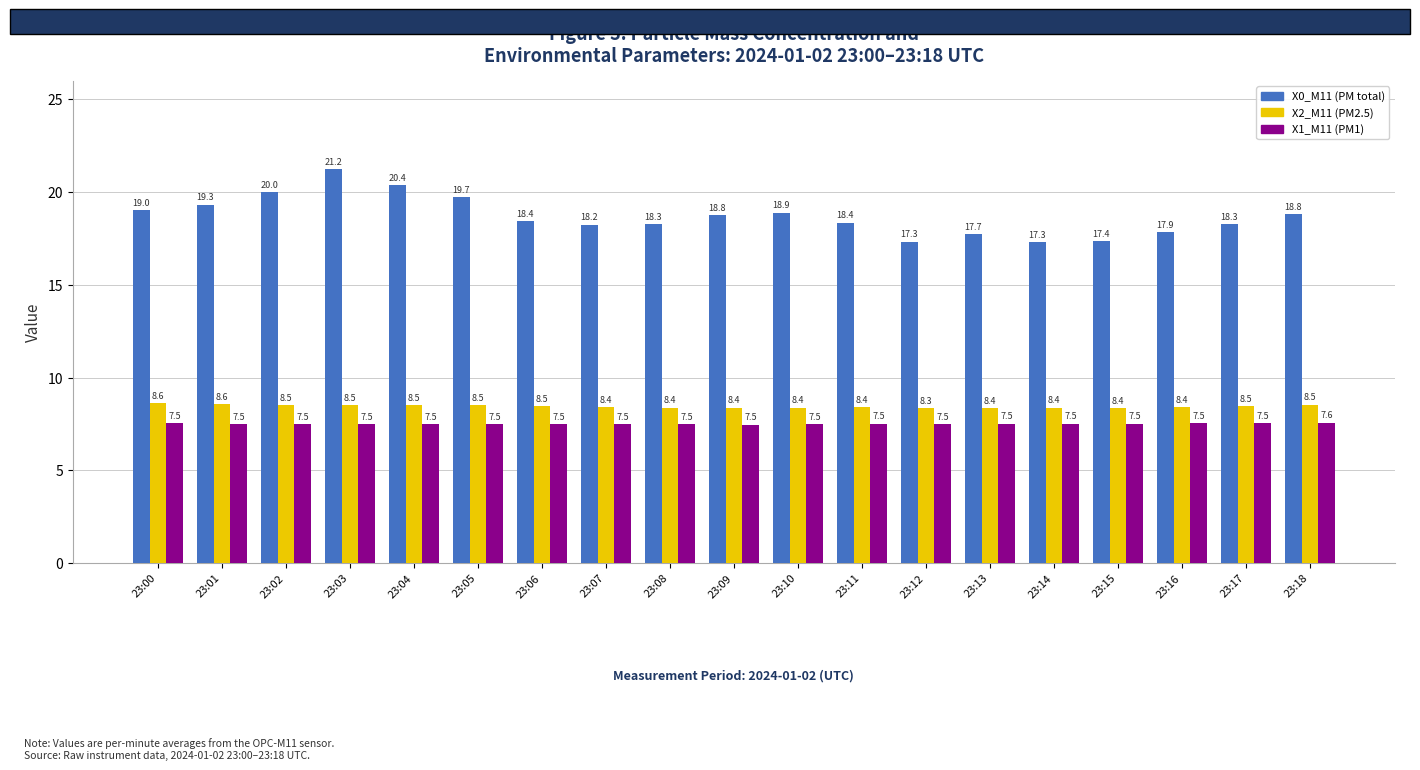

True or false: X0_M11 (PM total) has a value of 17.3 at 23:14.

True